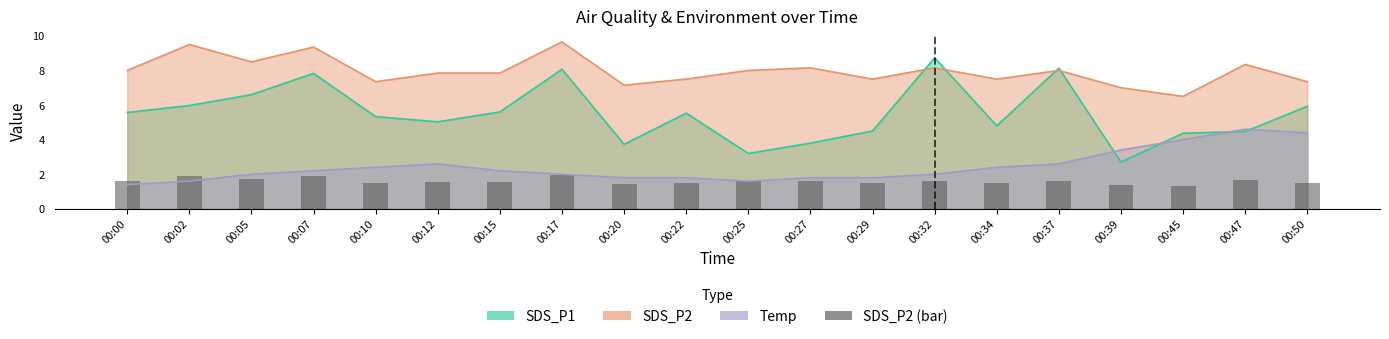

What is the value of the 20th bar from the left?

1.5